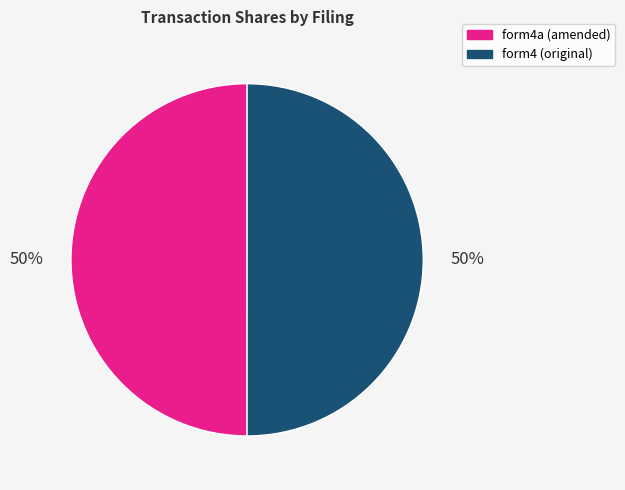

To the nearest percent, what is the average slice percentage?

50%